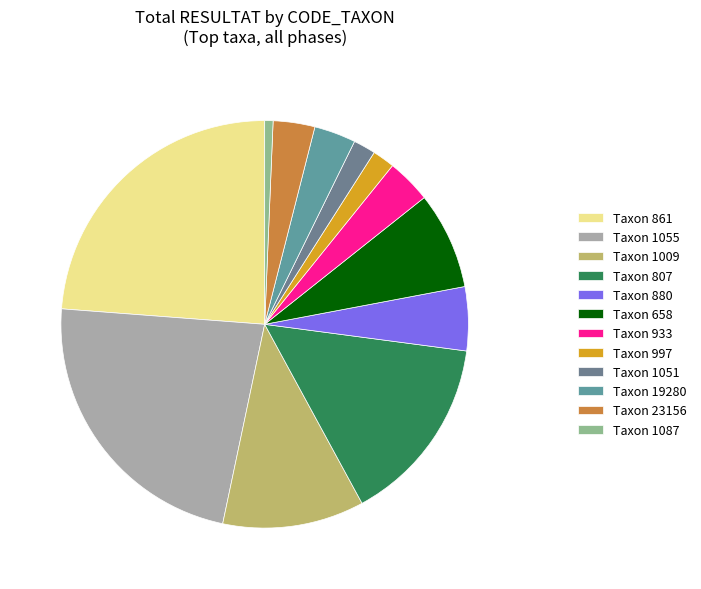

Count the number of slices in the pie.

12